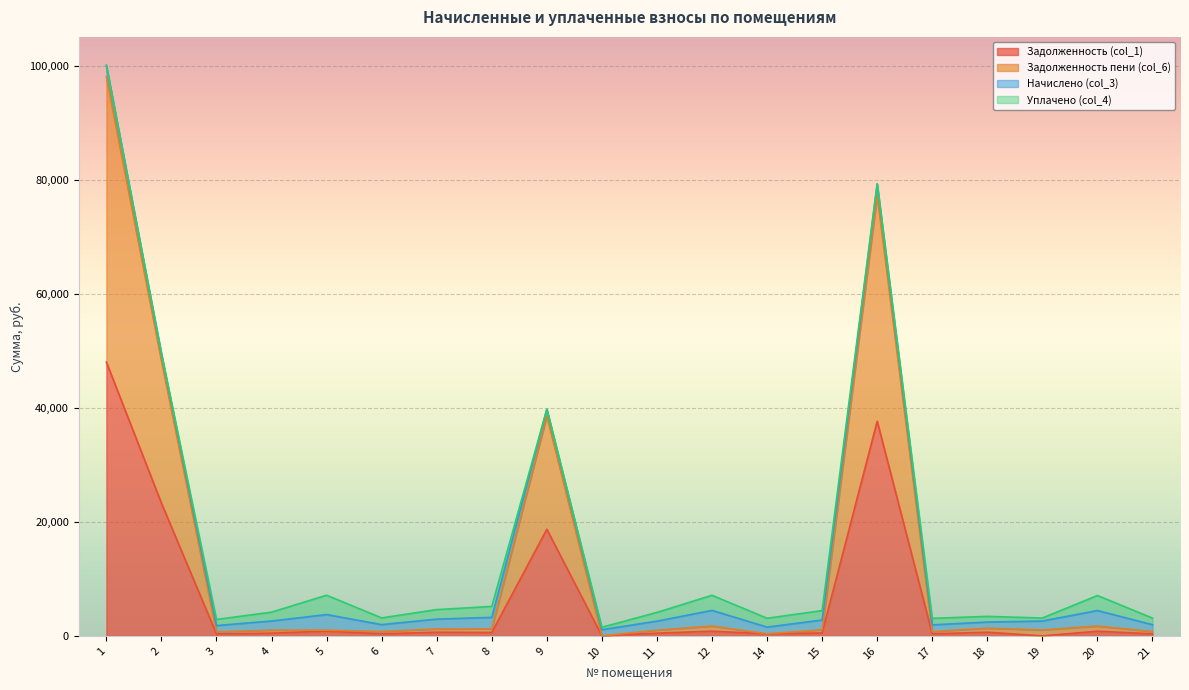

Does the chart display data point markers on the line(s)?

No